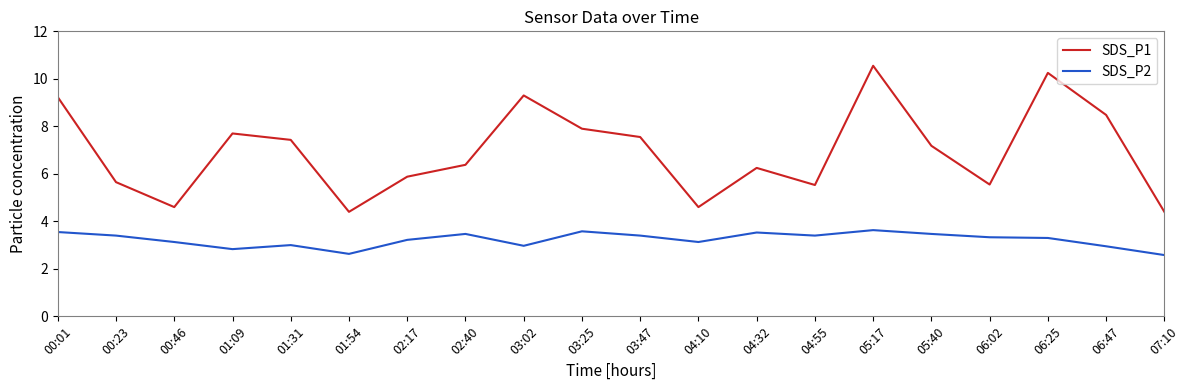

Which label corresponds to the largest value in the chart?

05:17